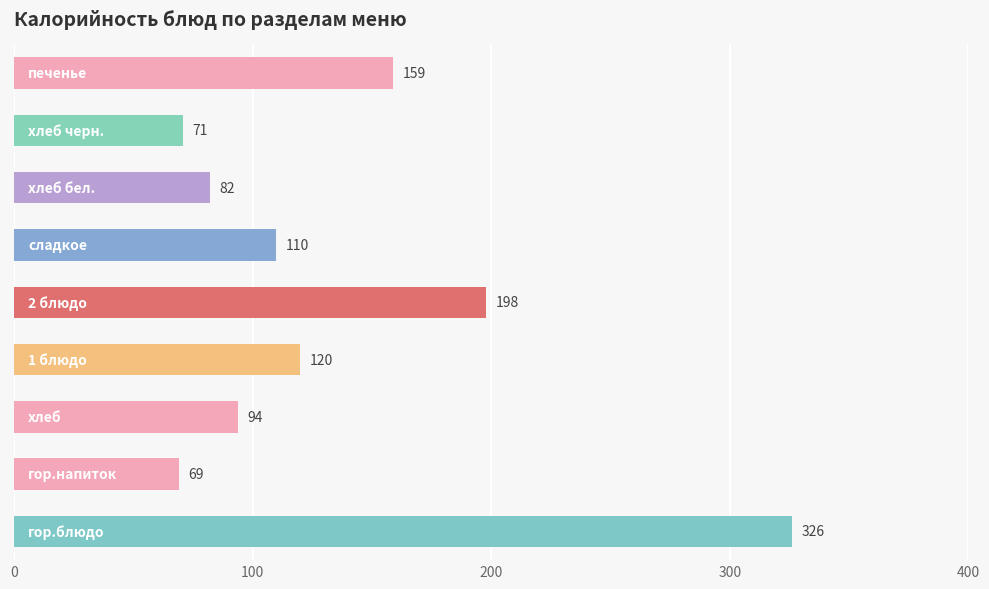

What is the difference between the maximum and minimum values?

257